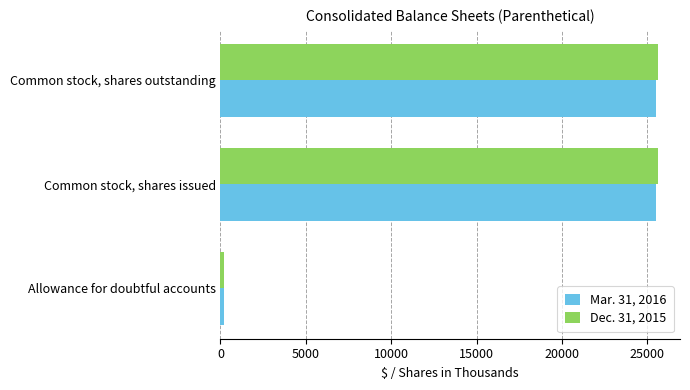

At which label does Mar. 31, 2016 reach its minimum?

Allowance for doubtful accounts